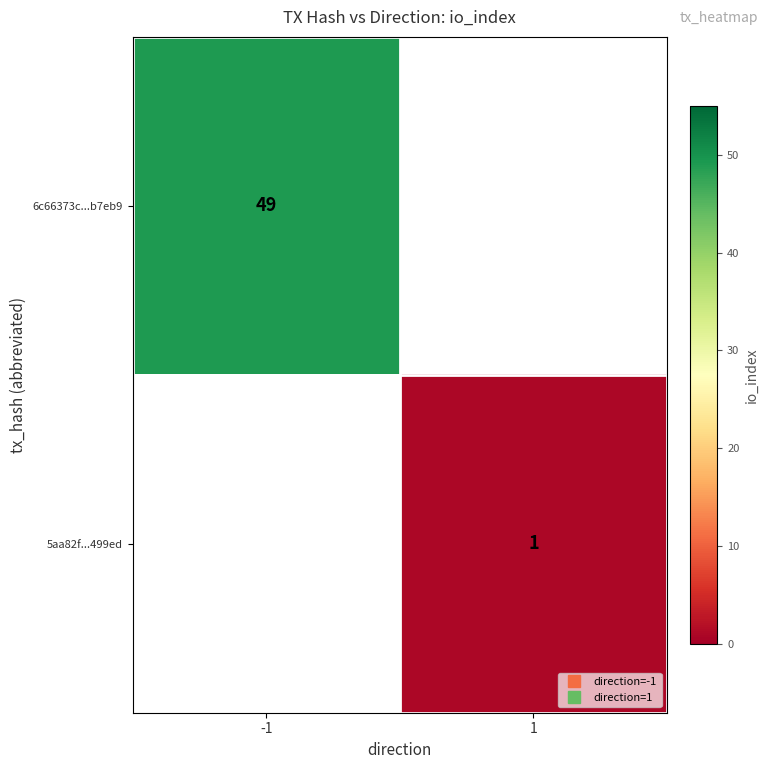

The 6c66373c...b7eb9 series shows 20.2 at -1. True or false?

False